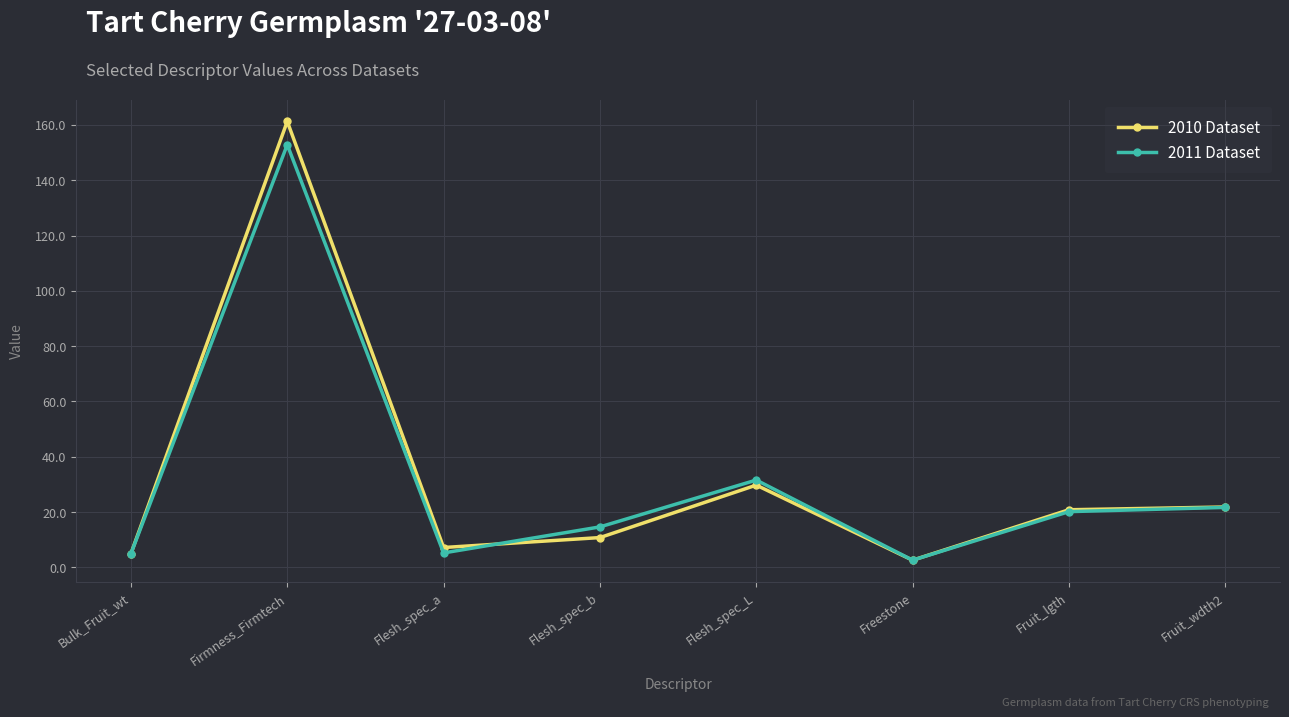

What is the value of the 2010 Dataset point at the 8th from the left?

21.8